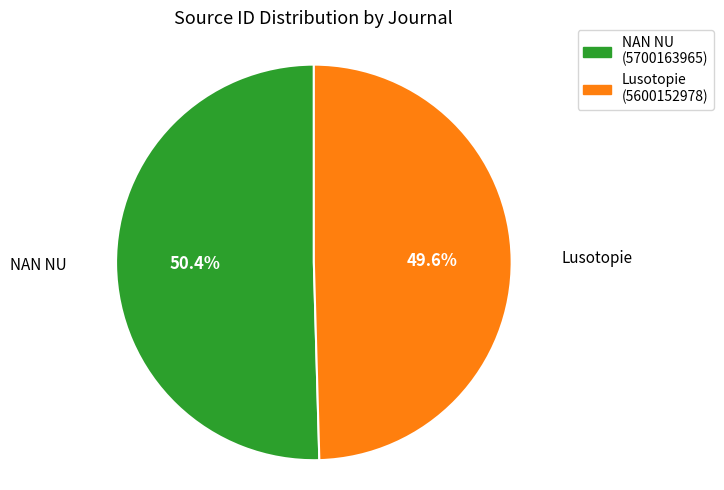

Approximately how many times larger is the value at NAN NU compared to Lusotopie?

1.0